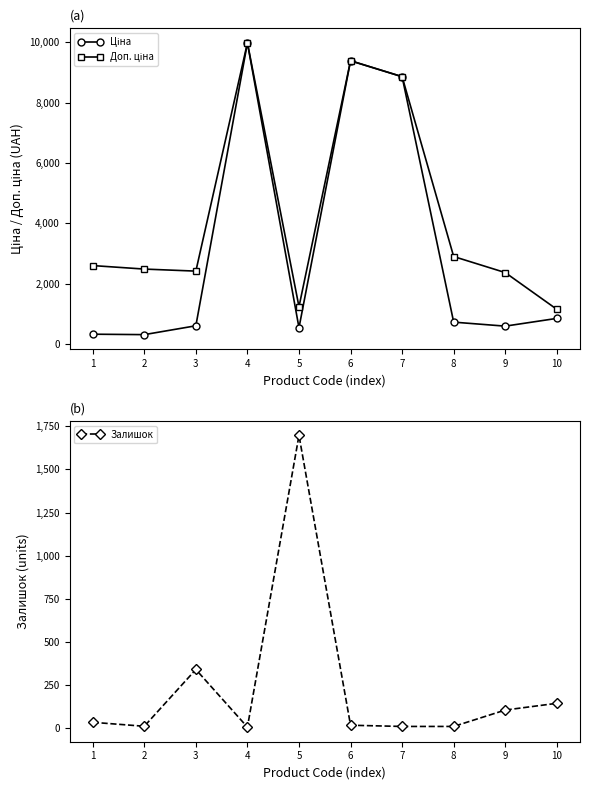

What is the average value of the Доп. ціна series?

4336.1